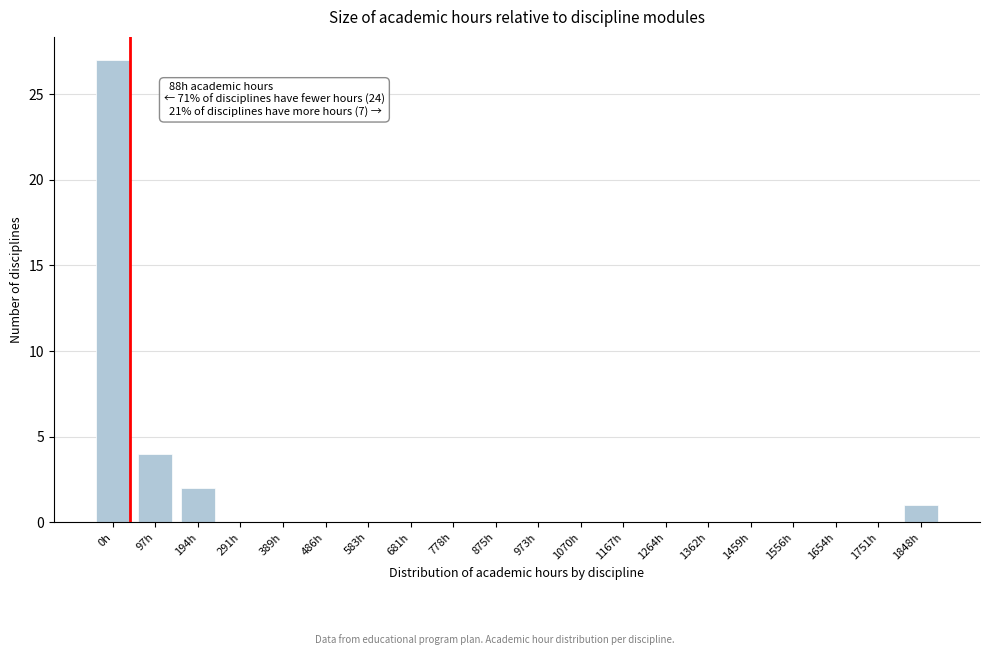

Reading left to right, transcribe all the data shown in this chart.

0h=27	97h=4	194h=2	291h=0	389h=0	486h=0	583h=0	681h=0	778h=0	875h=0	973h=0	1070h=0	1167h=0	1264h=0	1362h=0	1459h=0	1556h=0	1654h=0	1751h=0	1848h=1